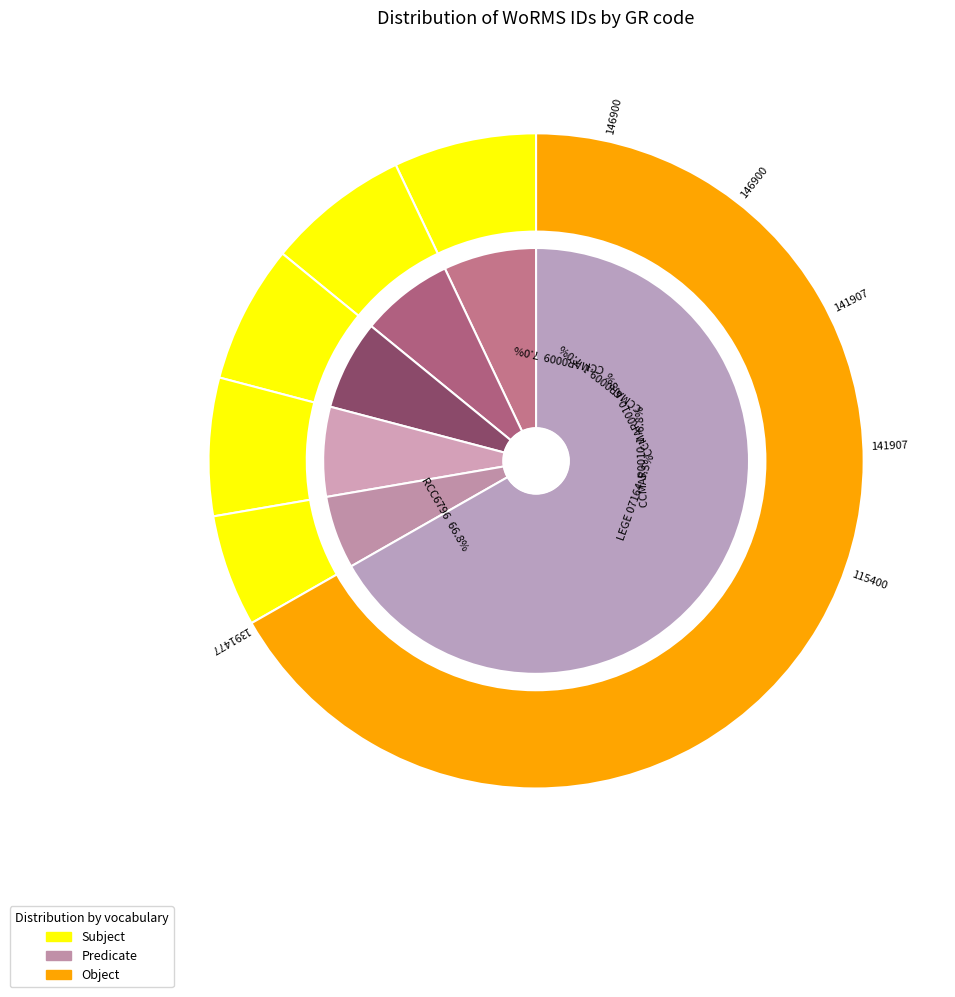

What percentage do CCMAR0010.1 and RCC6796 together represent?

73.6%